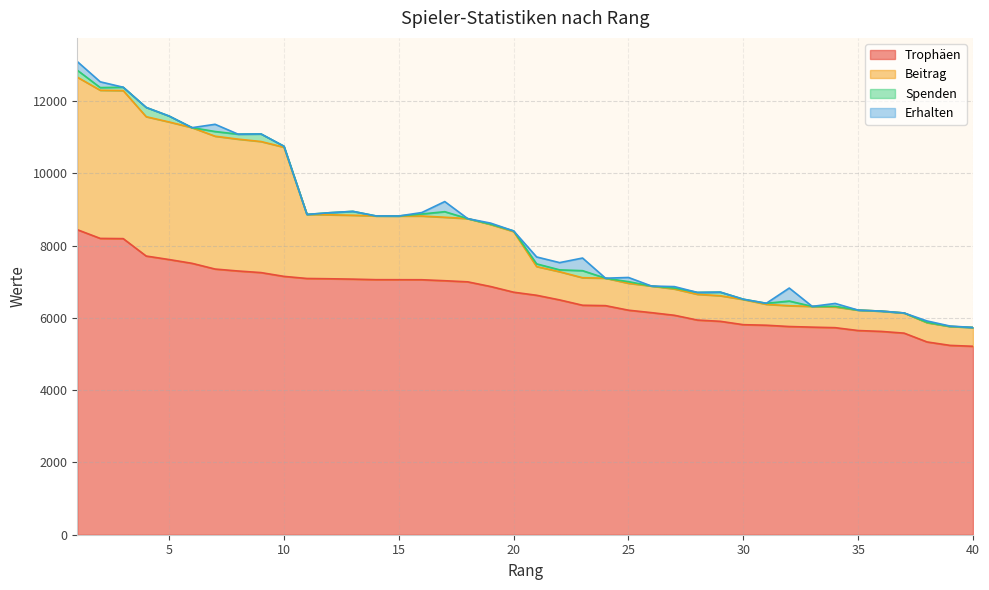

What is the maximum value for Trophäen?

8444